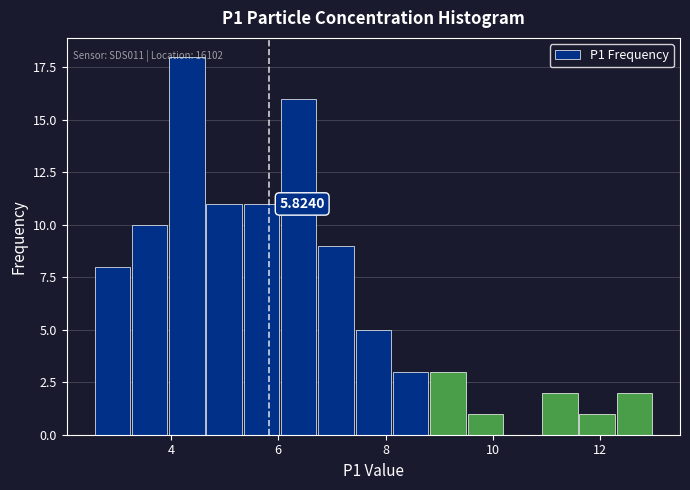

Around what value on the x-axis is the tallest bar? Give the approximate position of its centre, as read against the axis.

4.2